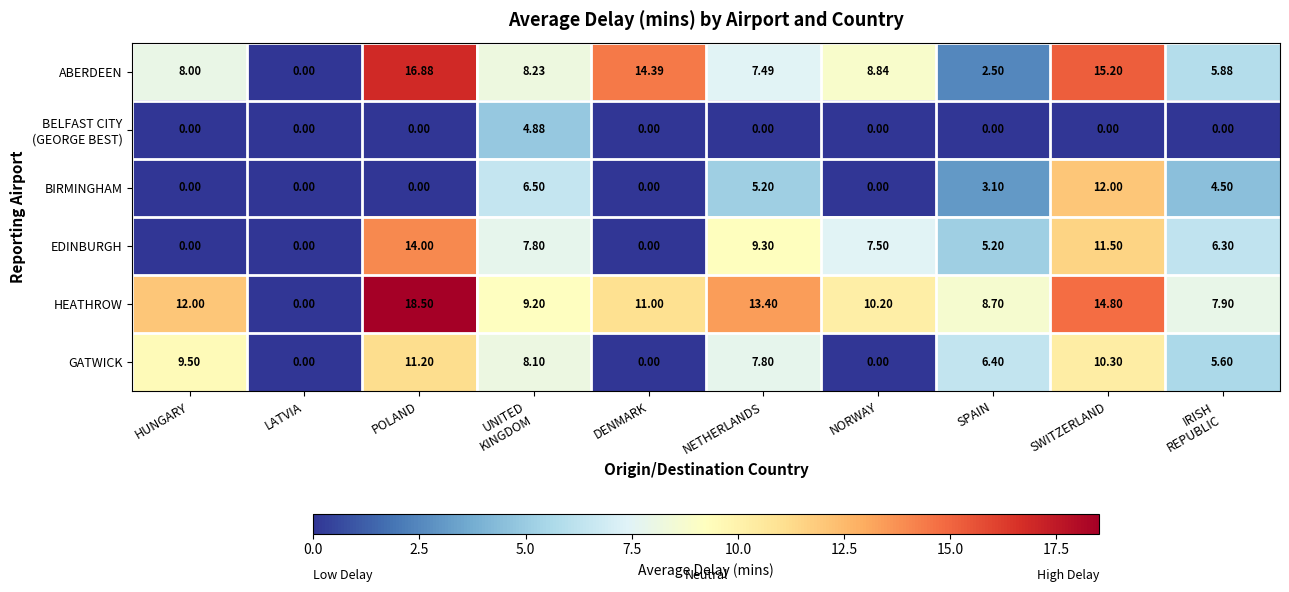

What is the difference between the highest and lowest values at NETHERLANDS?

13.4